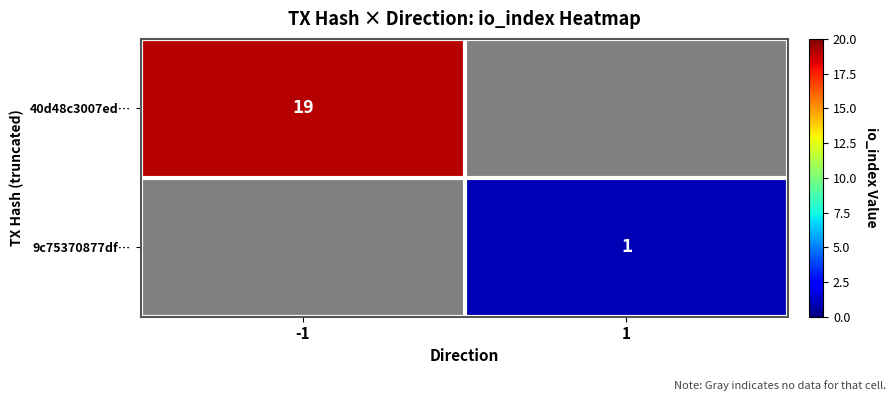

Is it true that 40d48c3007ed… equals 10.9 at -1?

False